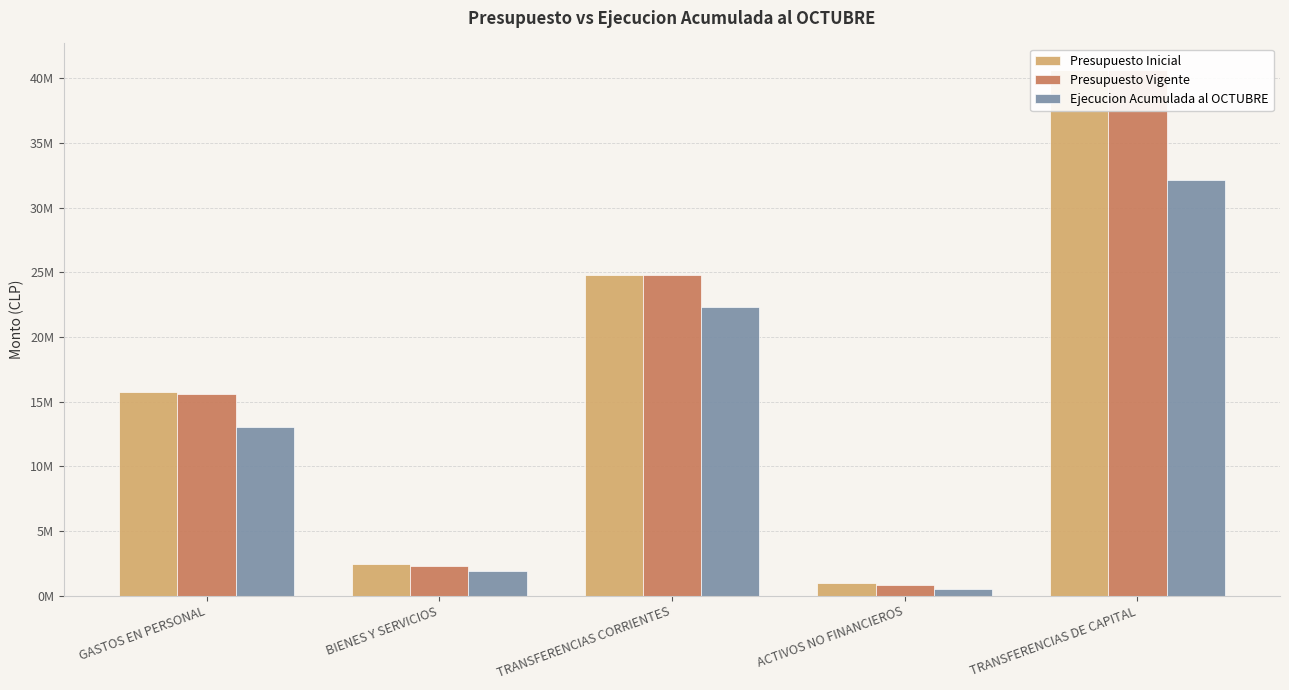

Reading left to right, what are all the values shown in this chart?

Presupuesto Inicial: 15717060	2416263	24769453	963793	40651916
Presupuesto Vigente: 15615720	2283557	24758544	838295	40651916
Ejecucion Acumulada al OCTUBRE: 13025130	1886874	22304672	505145	32139984